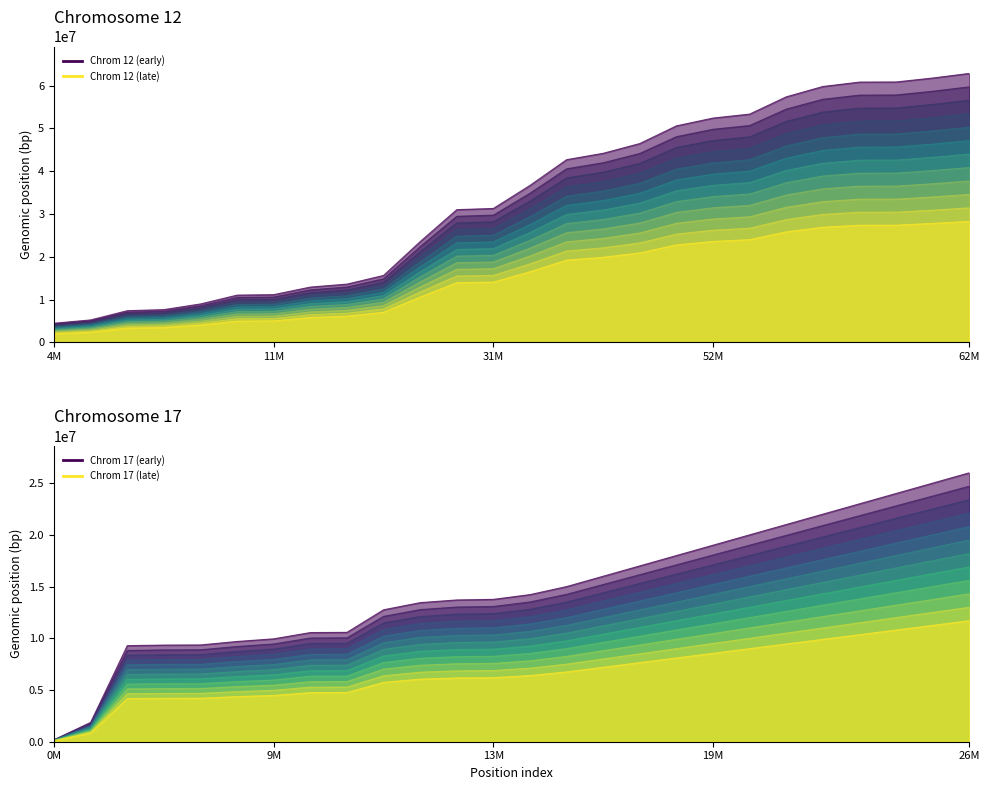

Read the Chrom 12 value at 15, to the nearest 10.

44167100